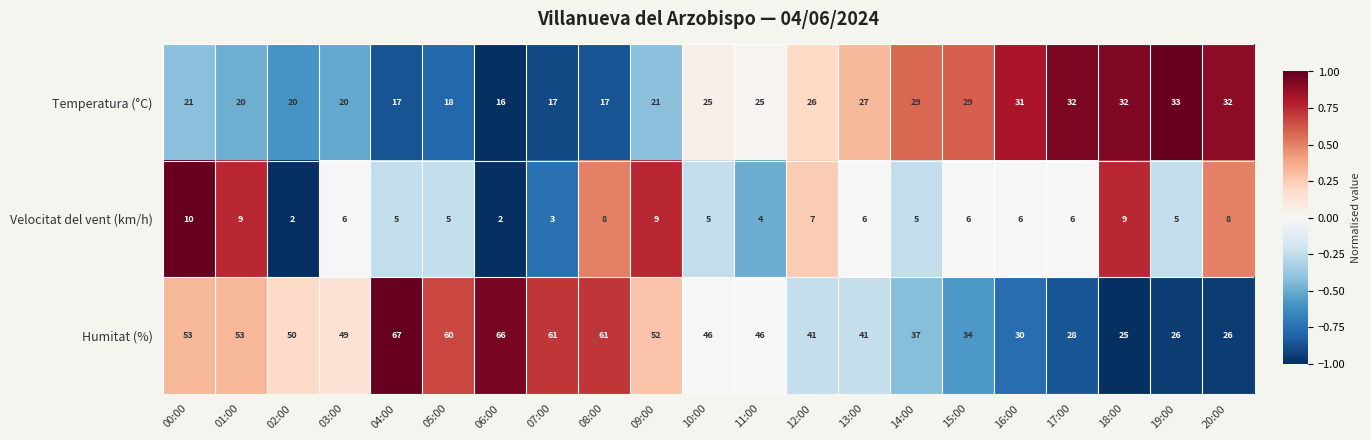

Is it true that Velocitat del vent (km/h) equals -1.0 at 02:00?

True